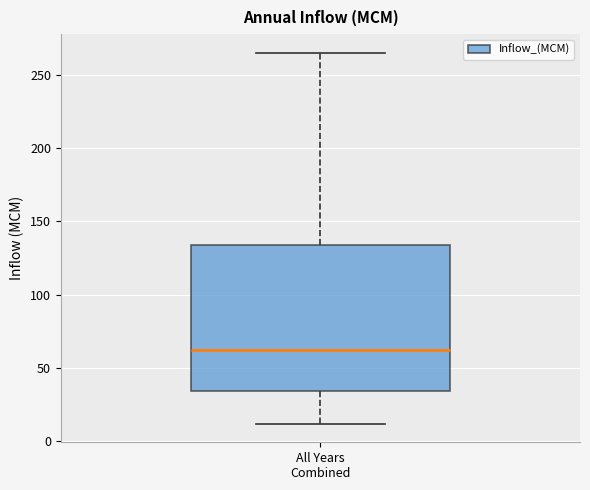

Read this box plot against the y-axis: the position of the median line, the range covered by the box, and the ends of both whiskers. The values are not printed on the chart, so give them approximately, as read against the axis.

median 60, box 35 to 135, whiskers 10 to 265